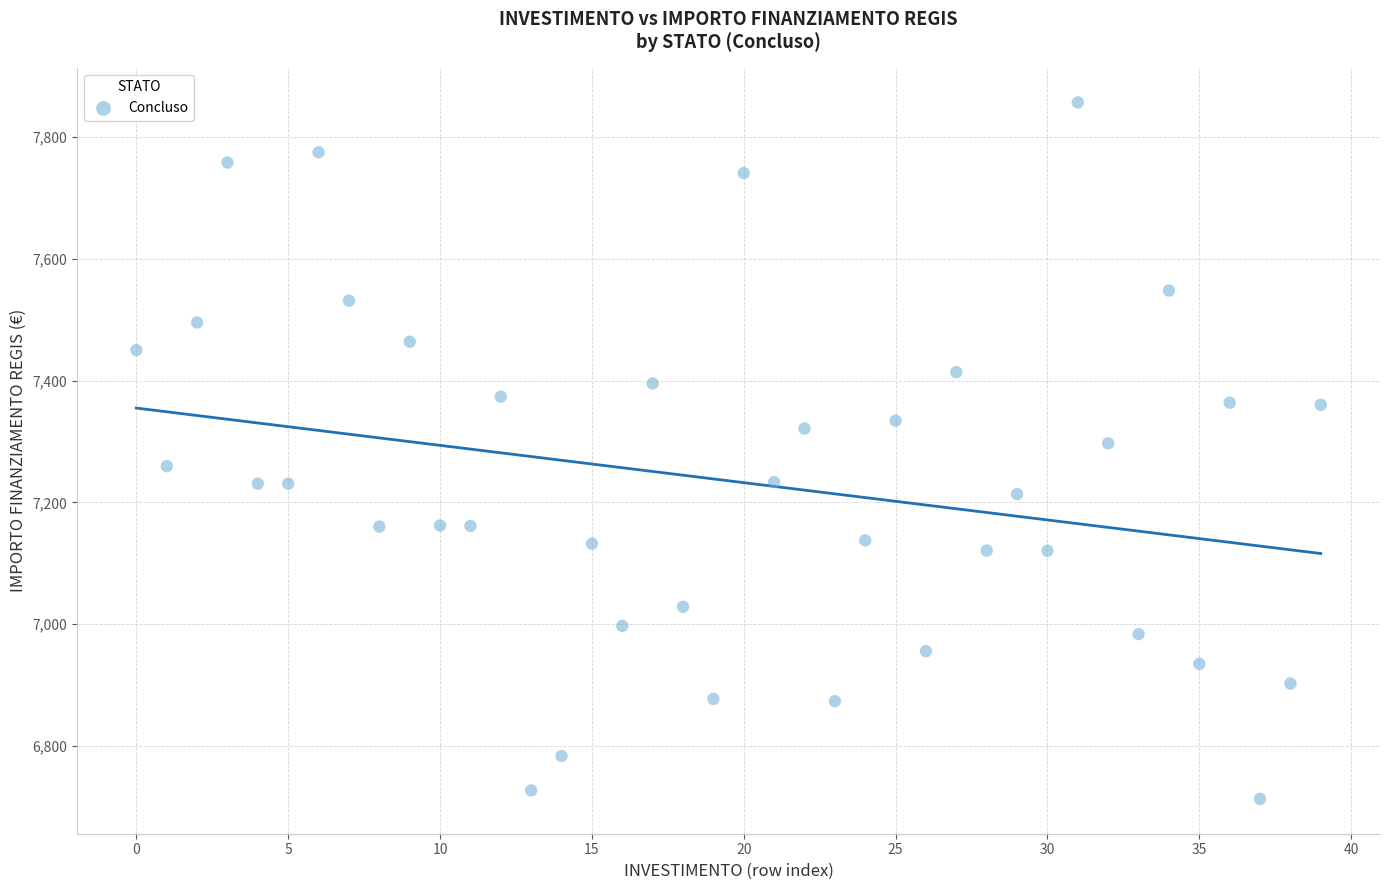

What is the range of Y values (max minus min)?

1143.6